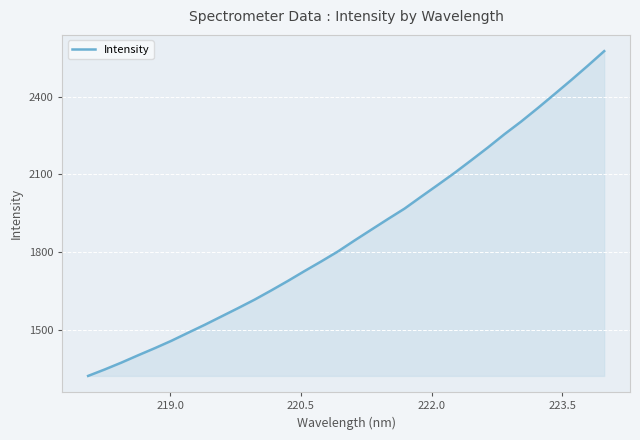

What is the greatest value displayed?

2575.0